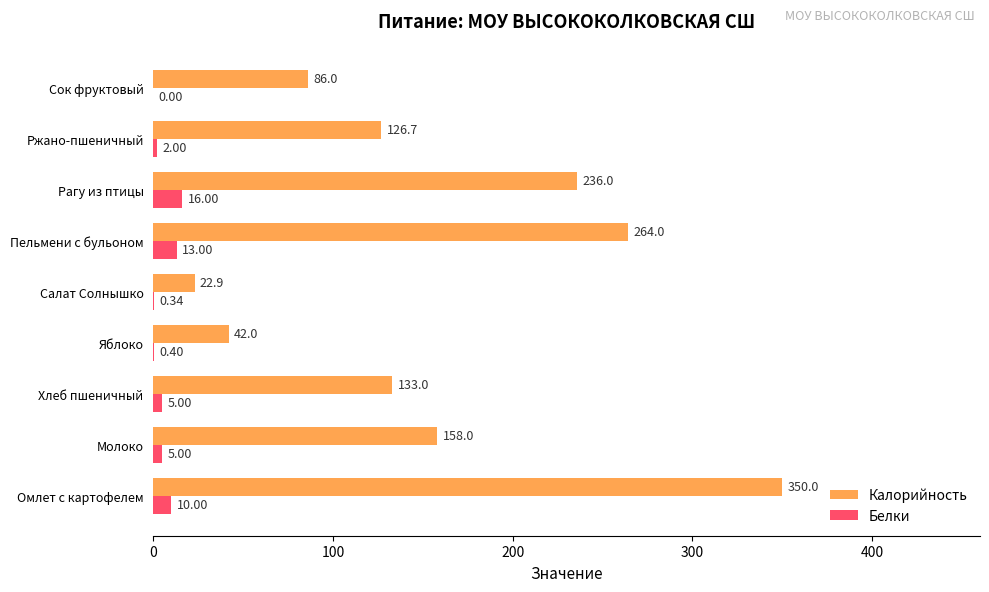

Is the value of Калорийность at Ржано-пшеничный greater than the value of Белки at Сок фруктовый?

Yes